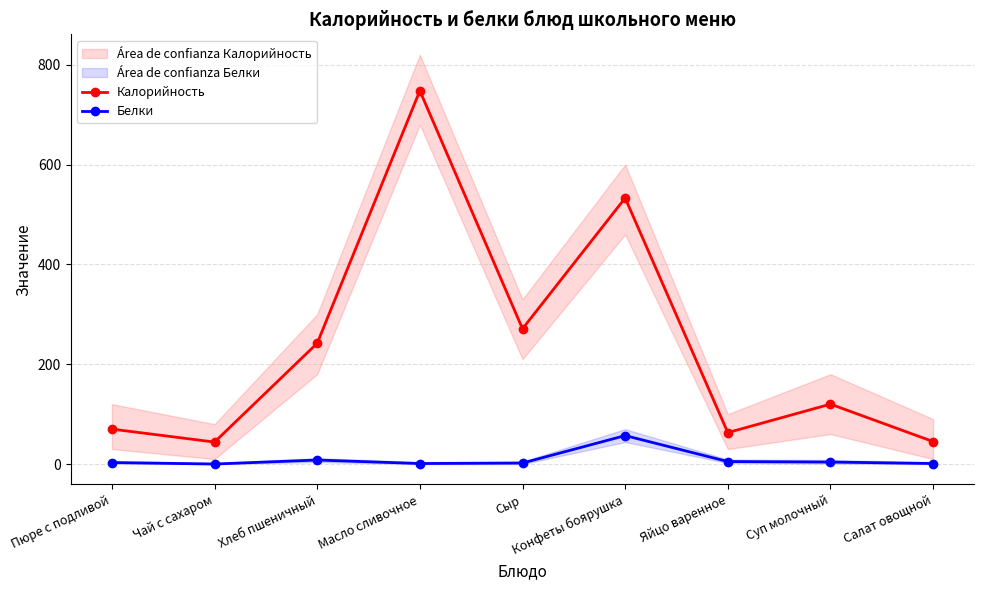

Which series has the largest total across all categories?

Калорийность